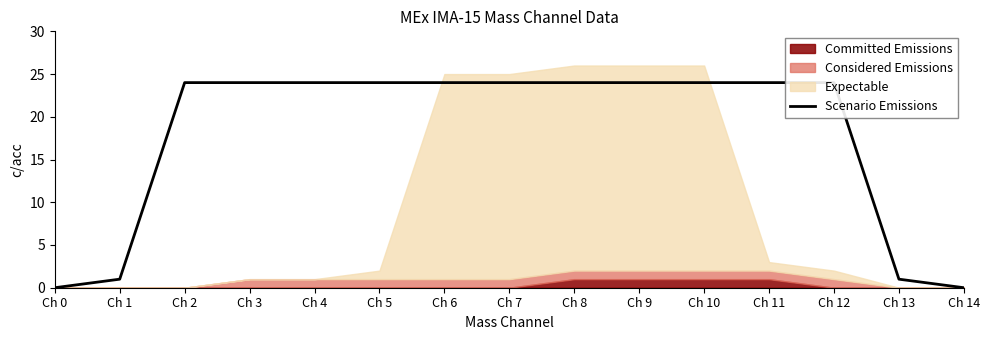

List the labels in order of value, smallest first.

Ch 0, Ch 14, Ch 1, Ch 13, Ch 2, Ch 3, Ch 4, Ch 5, Ch 6, Ch 7, Ch 8, Ch 9, Ch 10, Ch 11, Ch 12